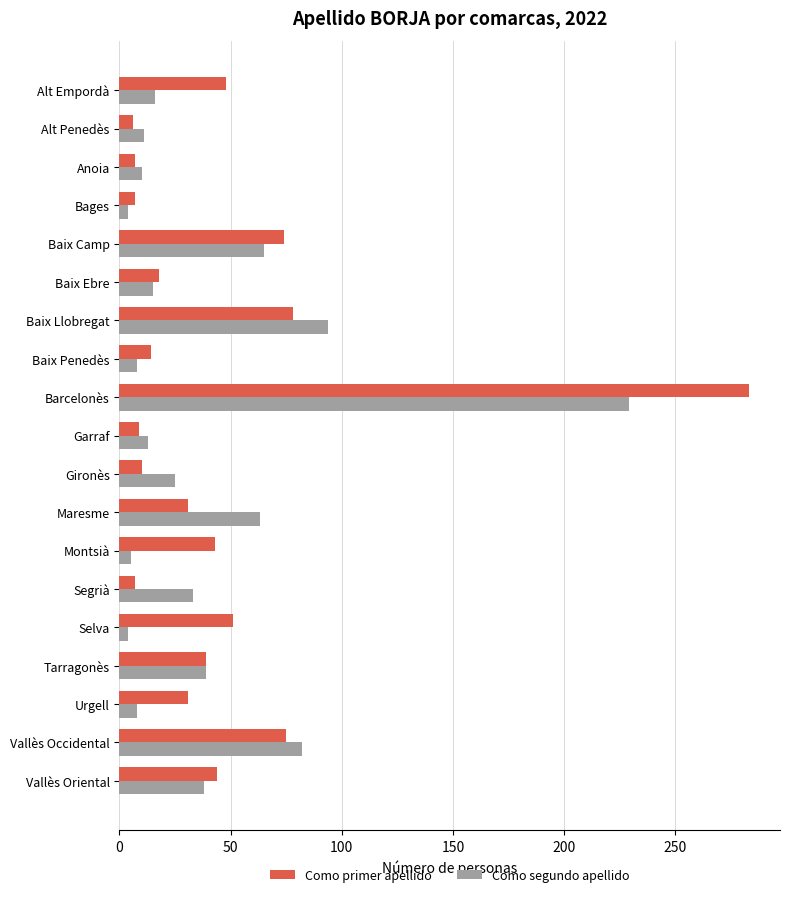

The Como primer apellido series shows 7 at Anoia. True or false?

True